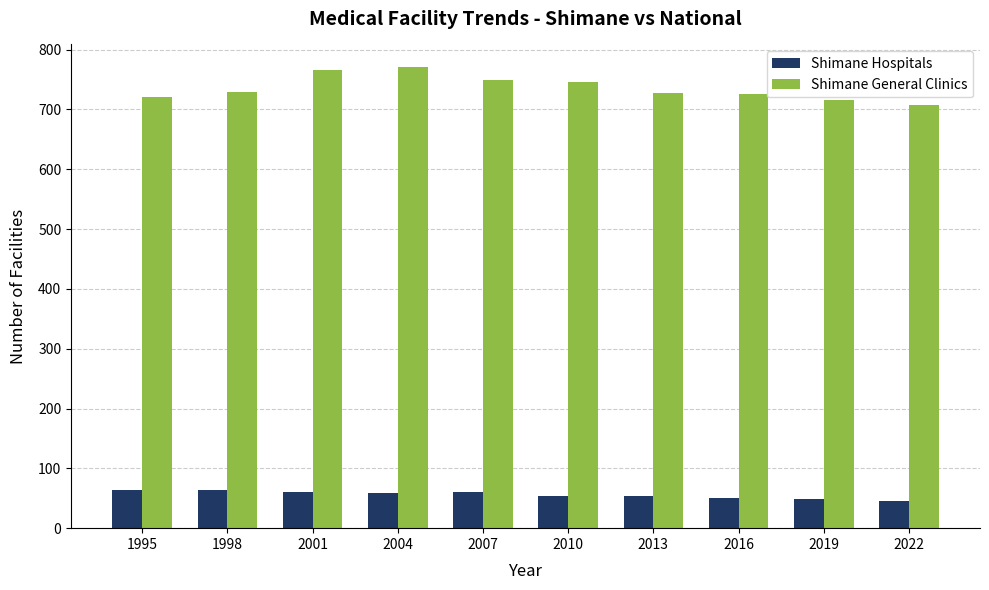

What is the value of the Shimane General Clinics bar at the 9th from the left?

715